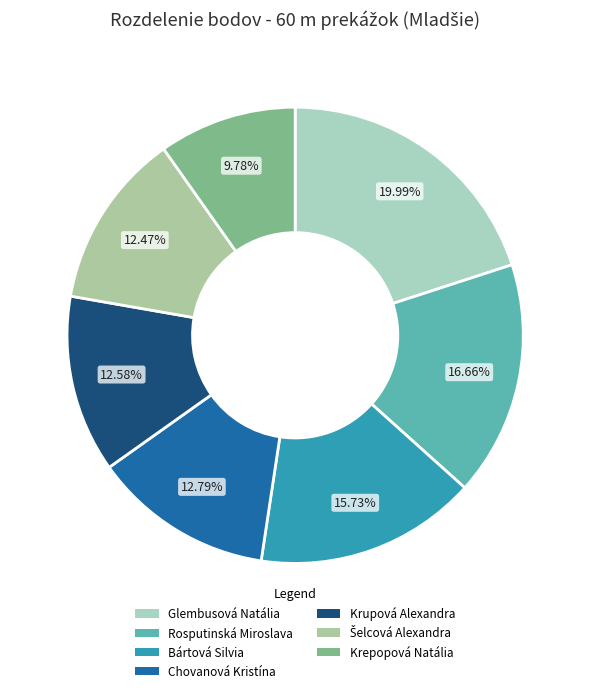

Count the number of slices in the pie.

7